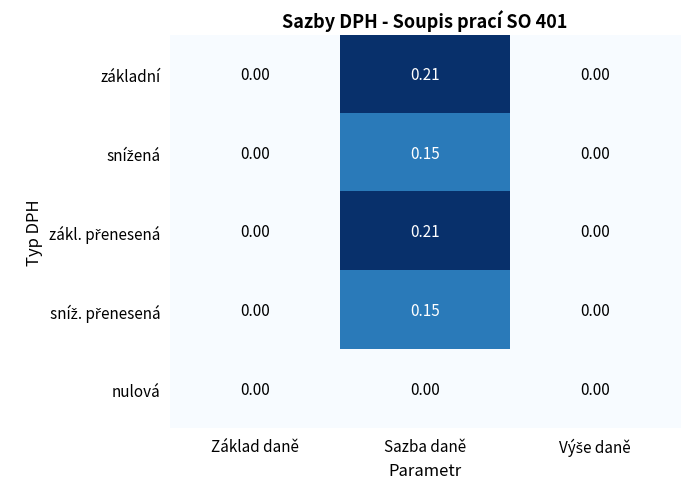

At which category is the sum across all series the highest?

Sazba daně